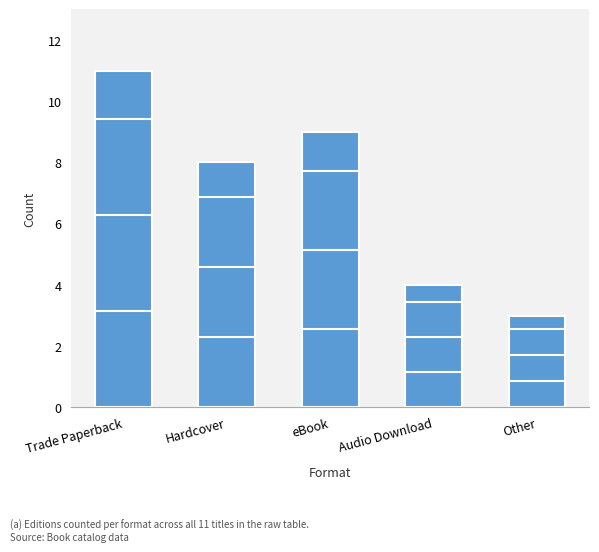

What is the ratio of the value at Audio Download to the value at eBook?

0.4